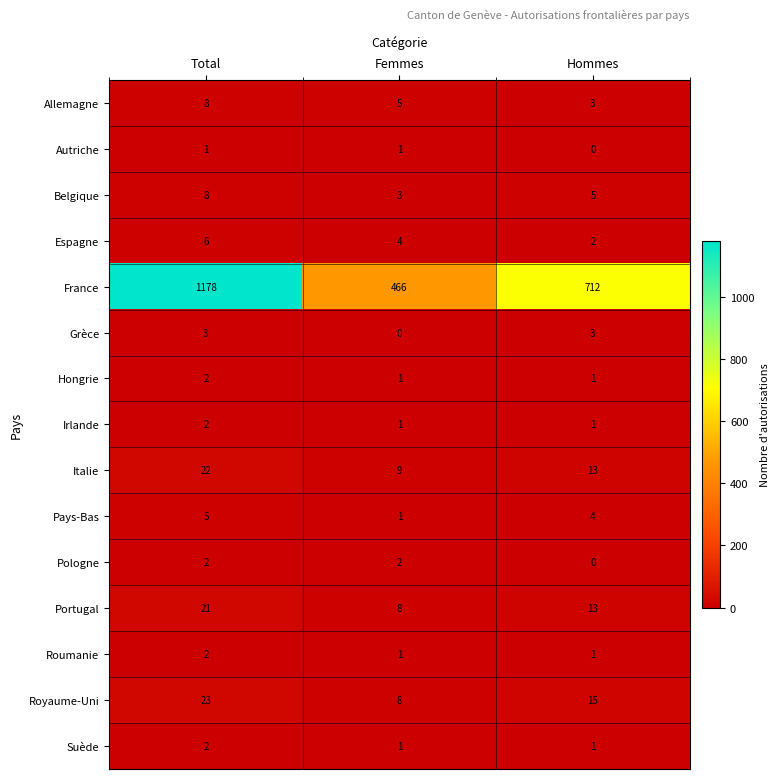

What is the difference between the maximum and second lowest values in the Allemagne series?

3